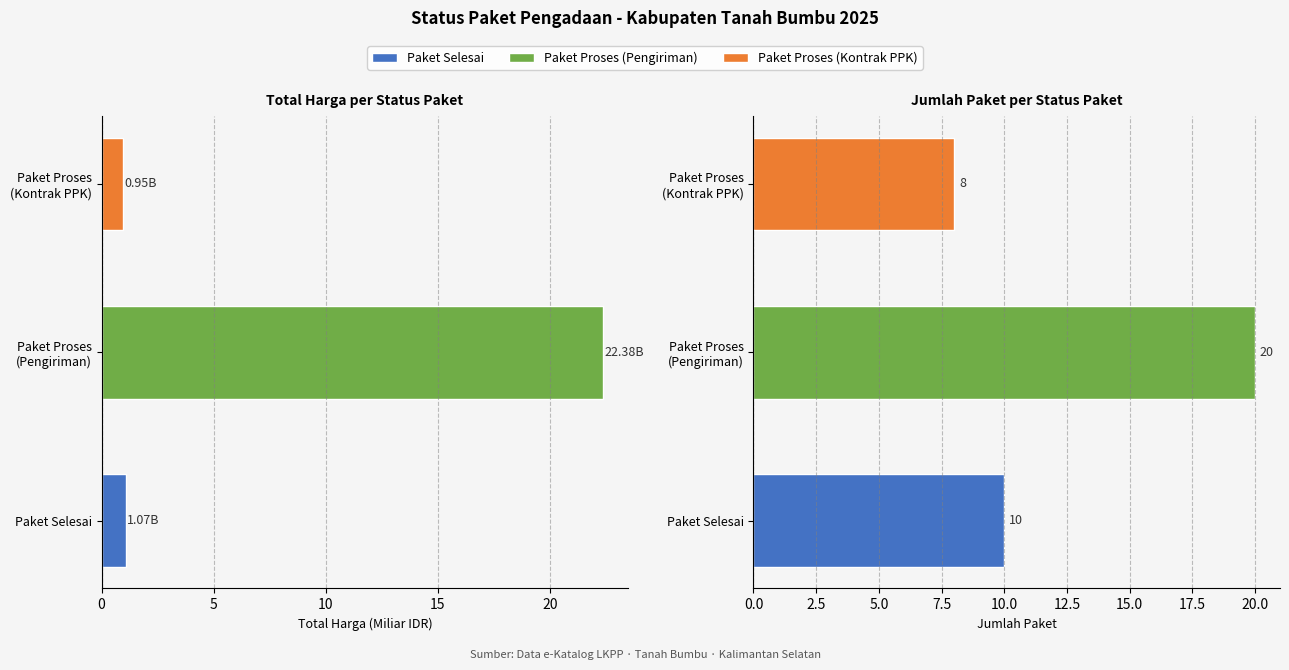

Count the number of categories in the chart.

3